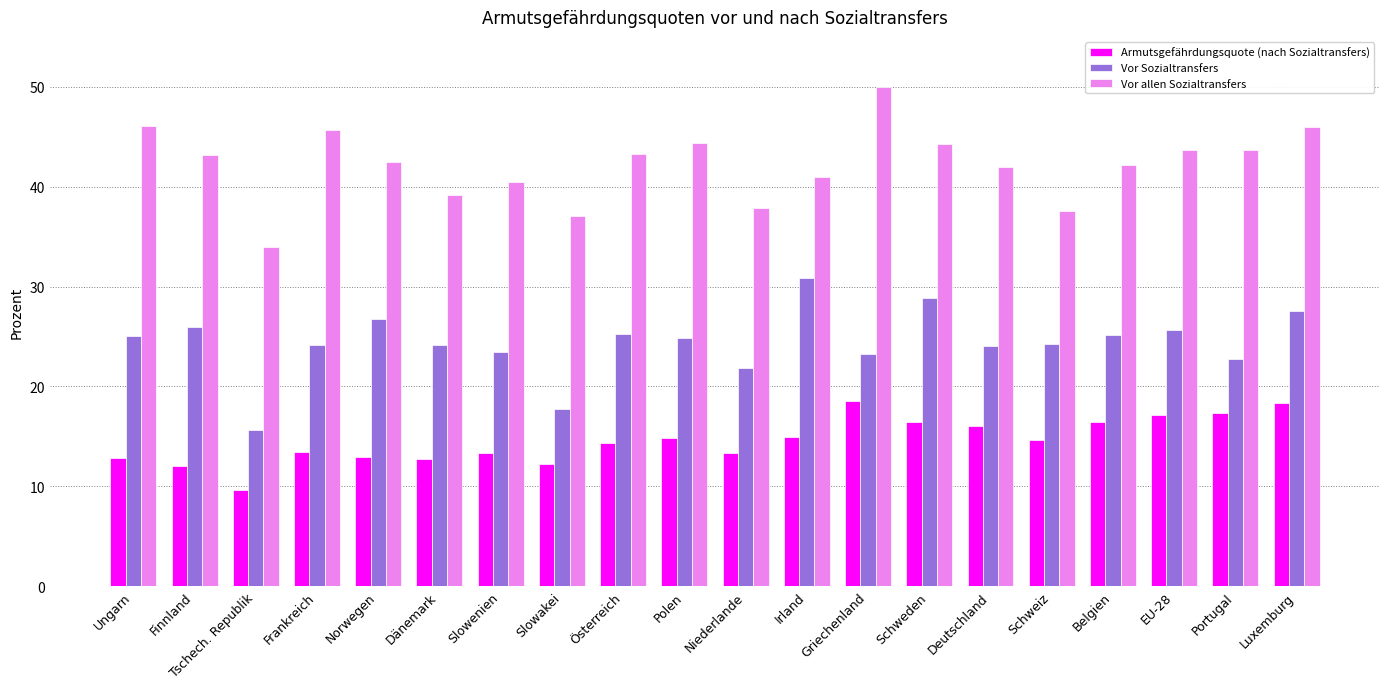

Is it true that Vor Sozialtransfers equals 43.0 at Polen?

False